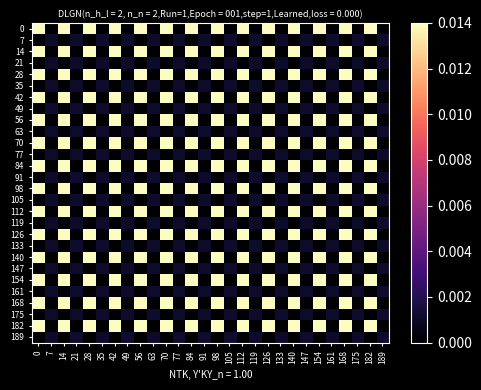

Which series has the largest total across all categories?

112